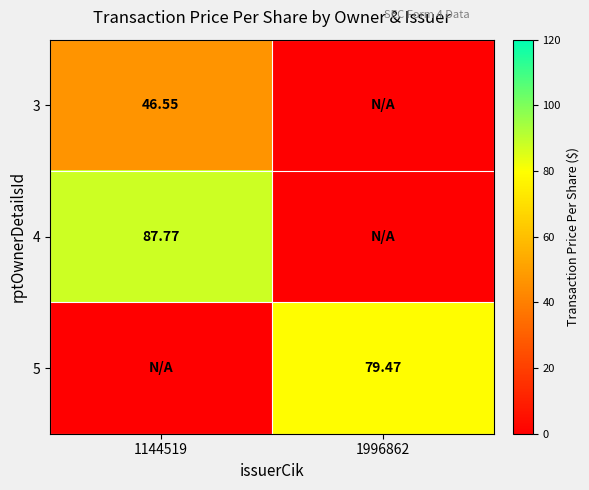

The value of 5 at 1144519 is 28.5. True or false?

False